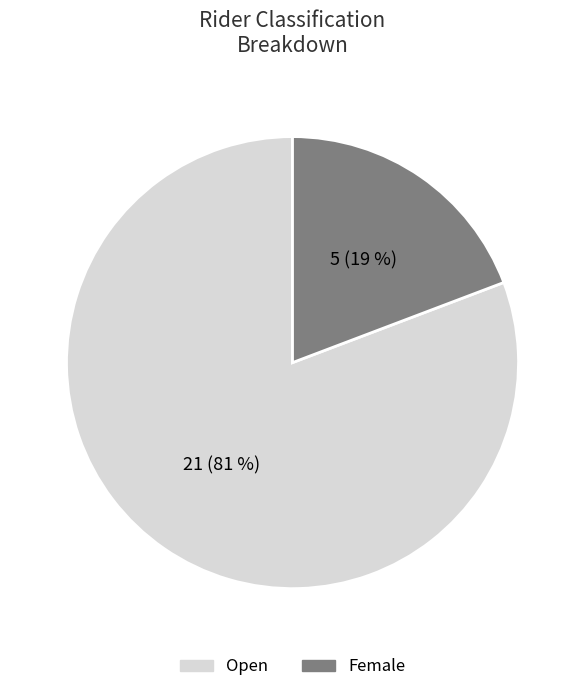

Between Female and Open, which is larger?

Open